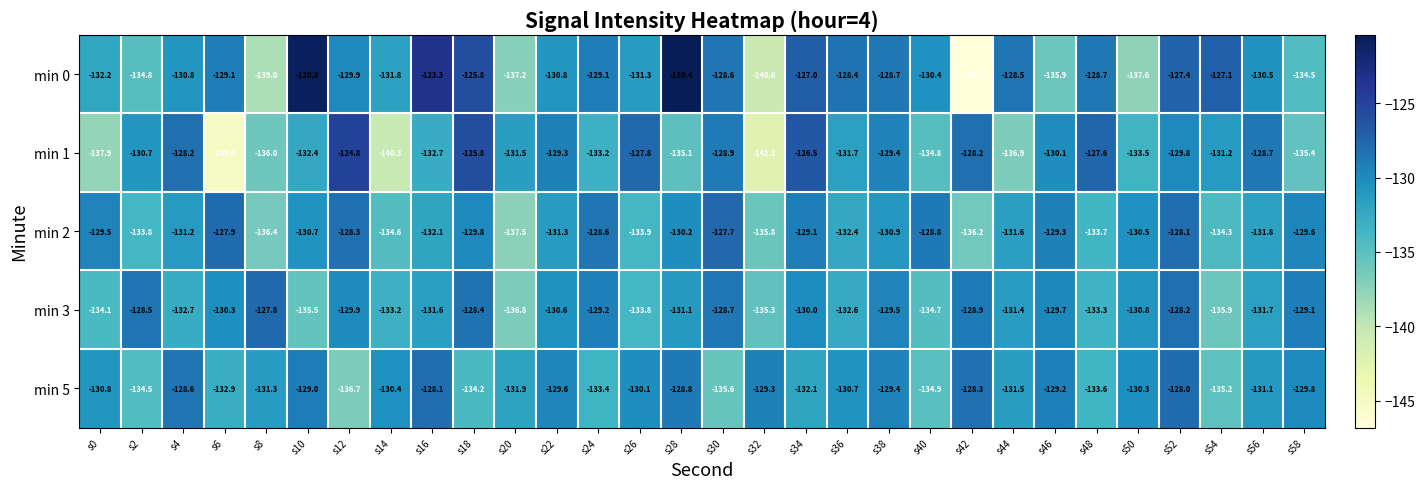

What is the spread (max minus min) of values at s18?

8.4